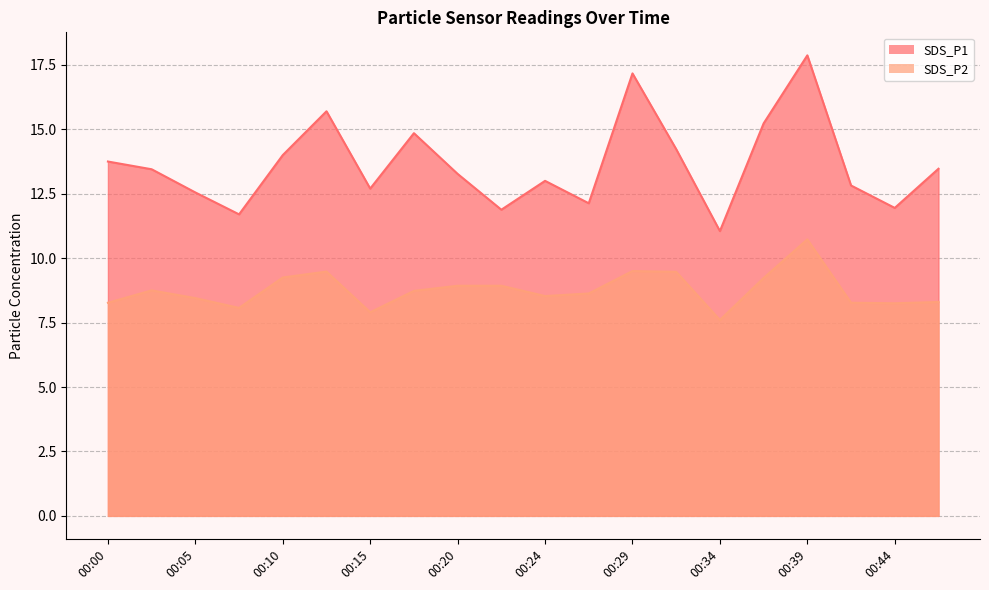

How many lines are shown in the chart?

2